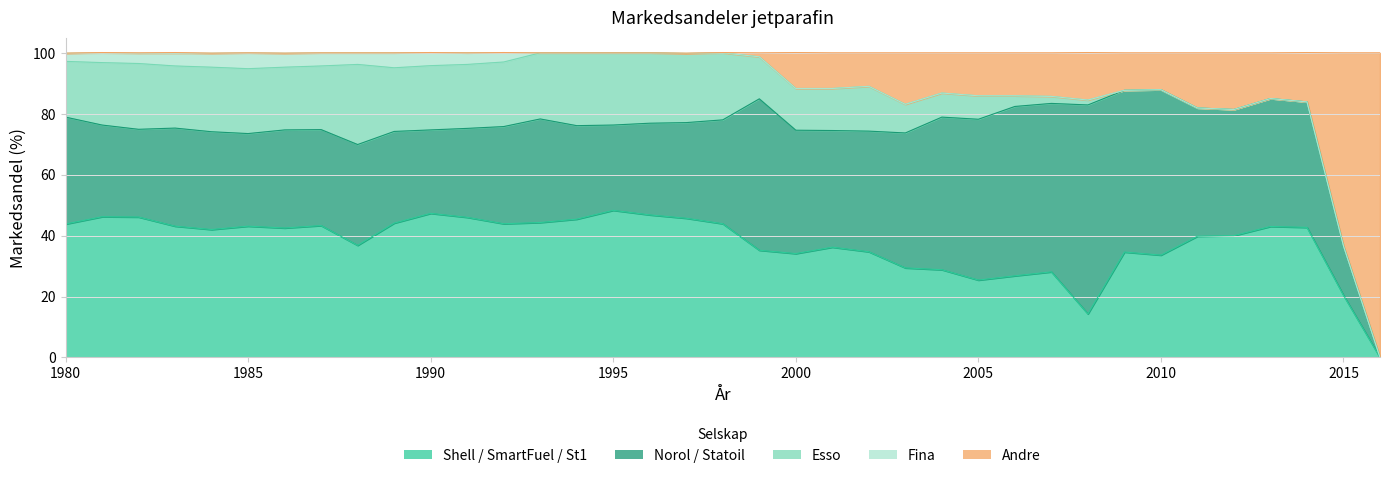

How many lines are shown in the chart?

5